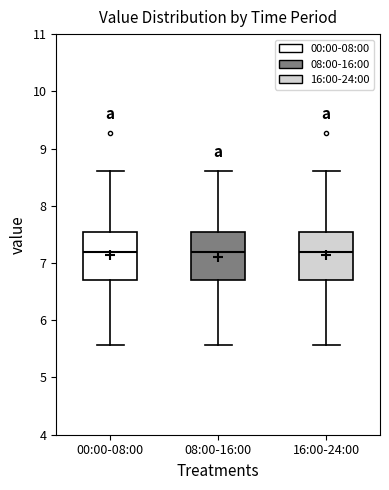

Where does the median line of the box for 16:00-24:00 sit on the y-axis? The values are not printed on the chart, so give them approximately, as read against the axis.

7.2